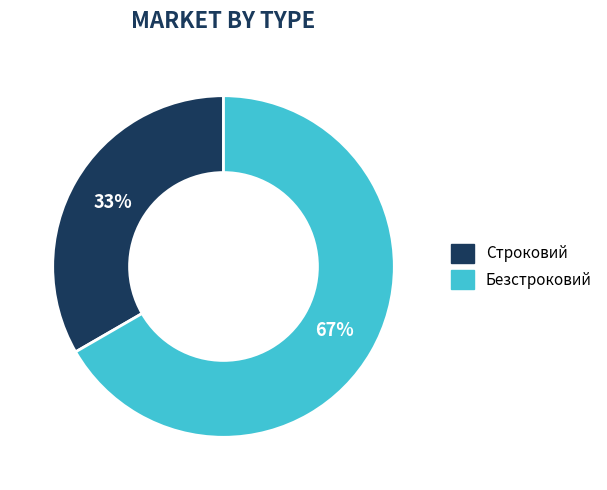

To the nearest percent, what is the average slice percentage?

50%